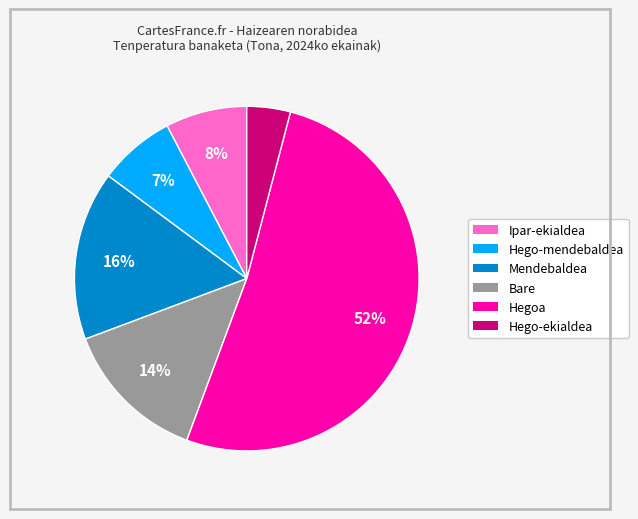

Which category accounts for the majority?

Hegoa